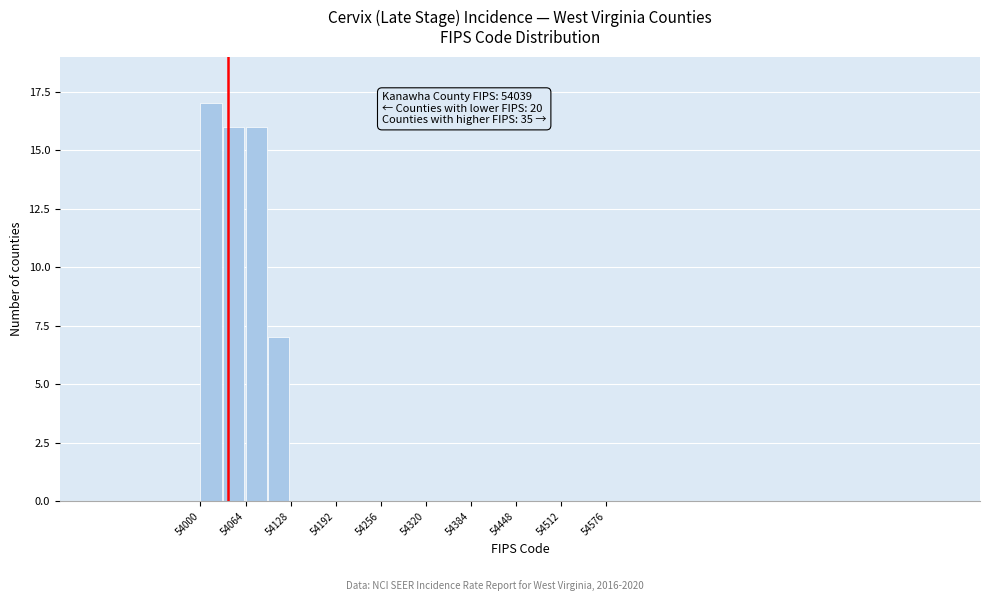

Around what value on the x-axis is the tallest bar? Give the approximate position of its centre, as read against the axis.

54020